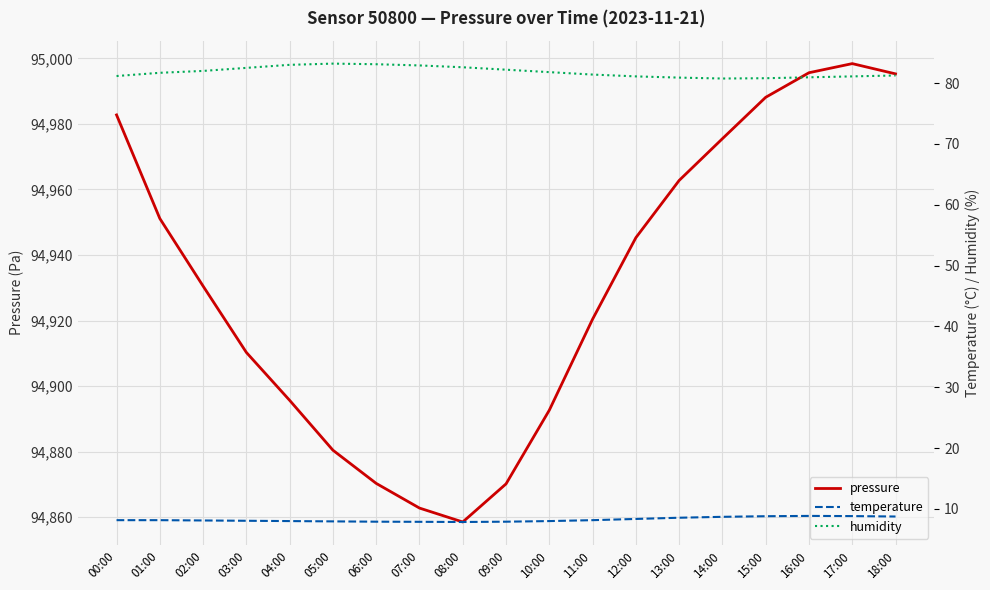

At which category does temperature reach its first local valley?

08:00